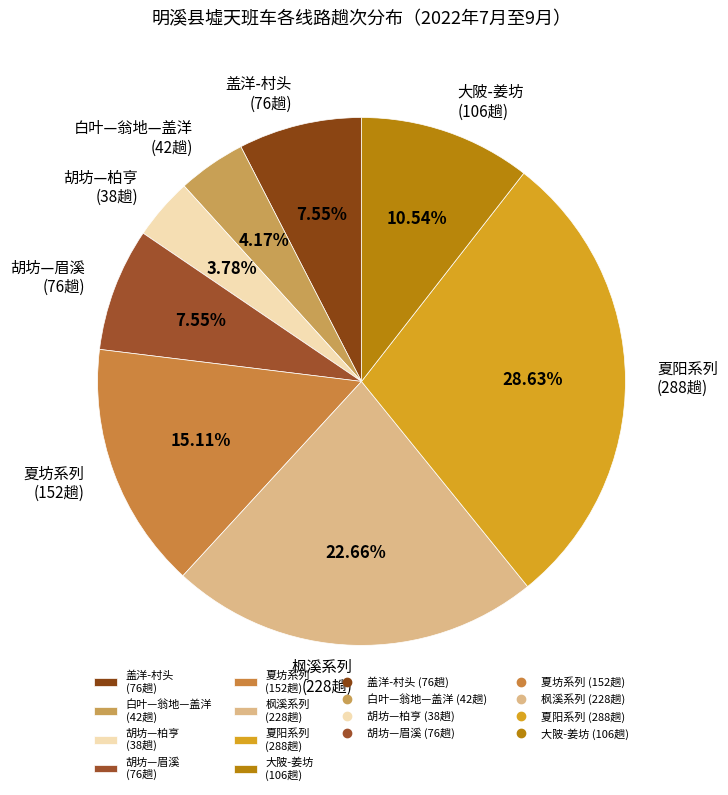

Count the number of slices in the pie.

8